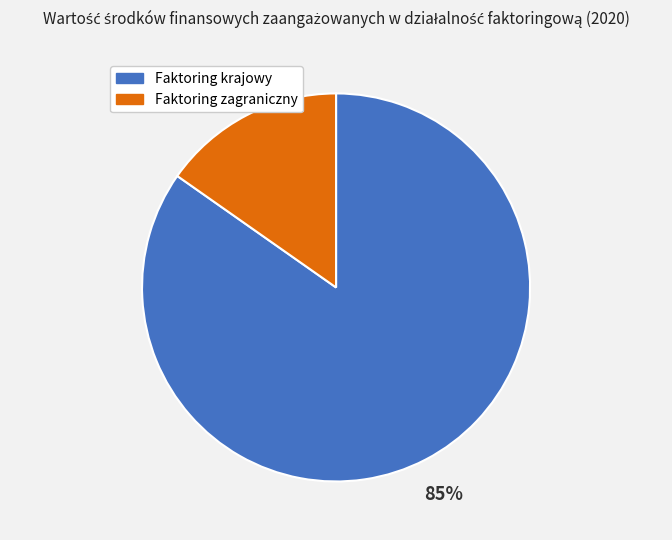

How many slices are in this pie chart?

2